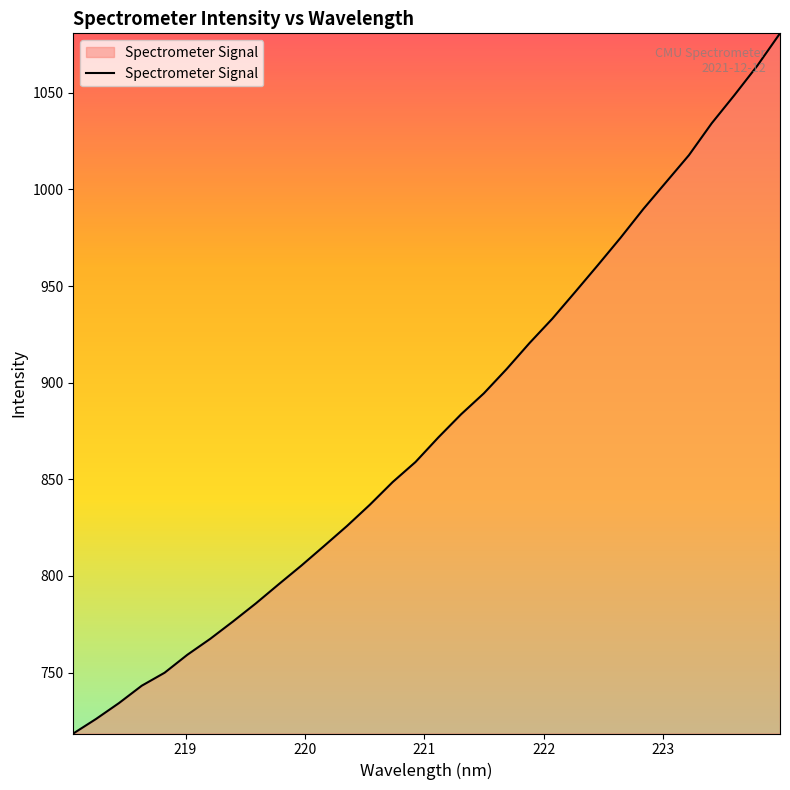

What is the difference between the maximum and minimum values?

362.3